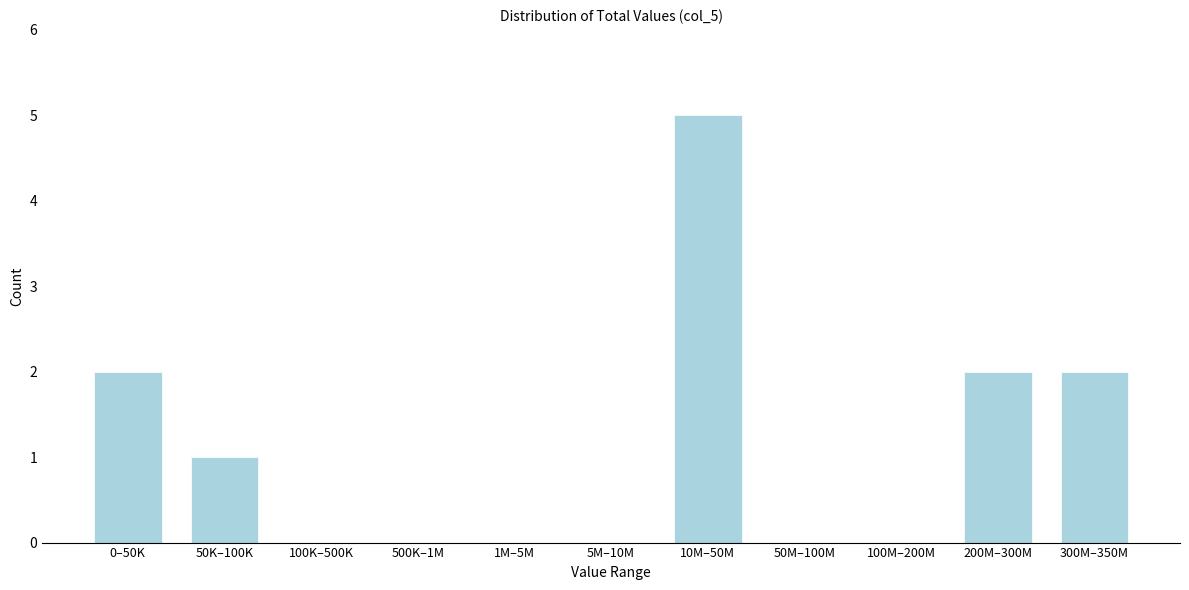

Reading right to left, extract all data points from this chart.

300M–350M=2	200M–300M=2	100M–200M=0	50M–100M=0	10M–50M=5	5M–10M=0	1M–5M=0	500K–1M=0	100K–500K=0	50K–100K=1	0–50K=2